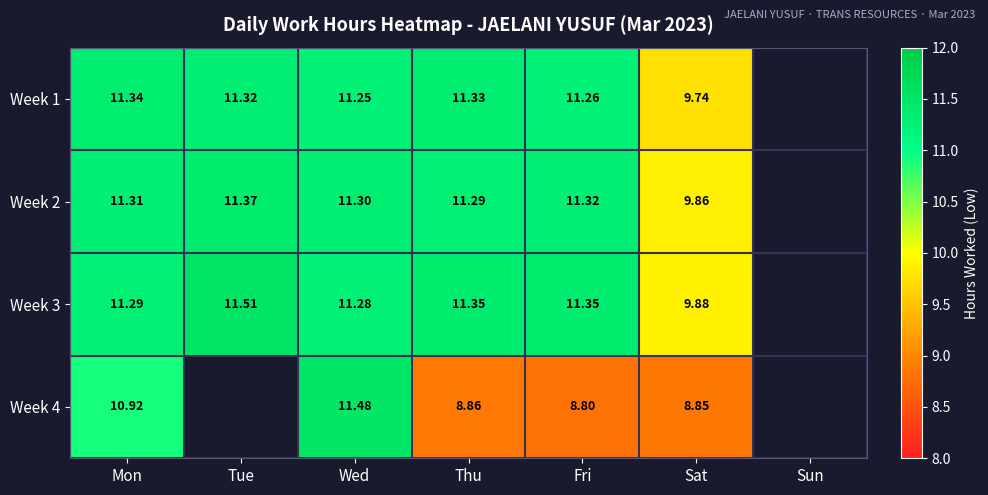

What is the maximum value shown in the chart?

11.5